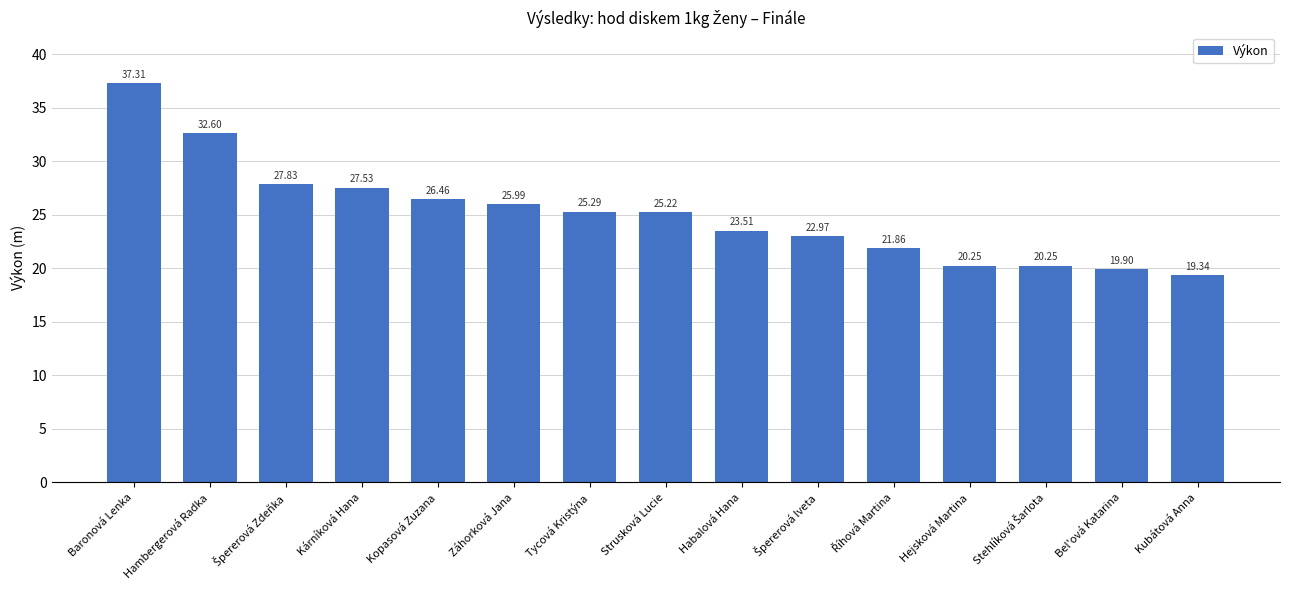

What is the label of the 1st bar from the left?

Baronová Lenka